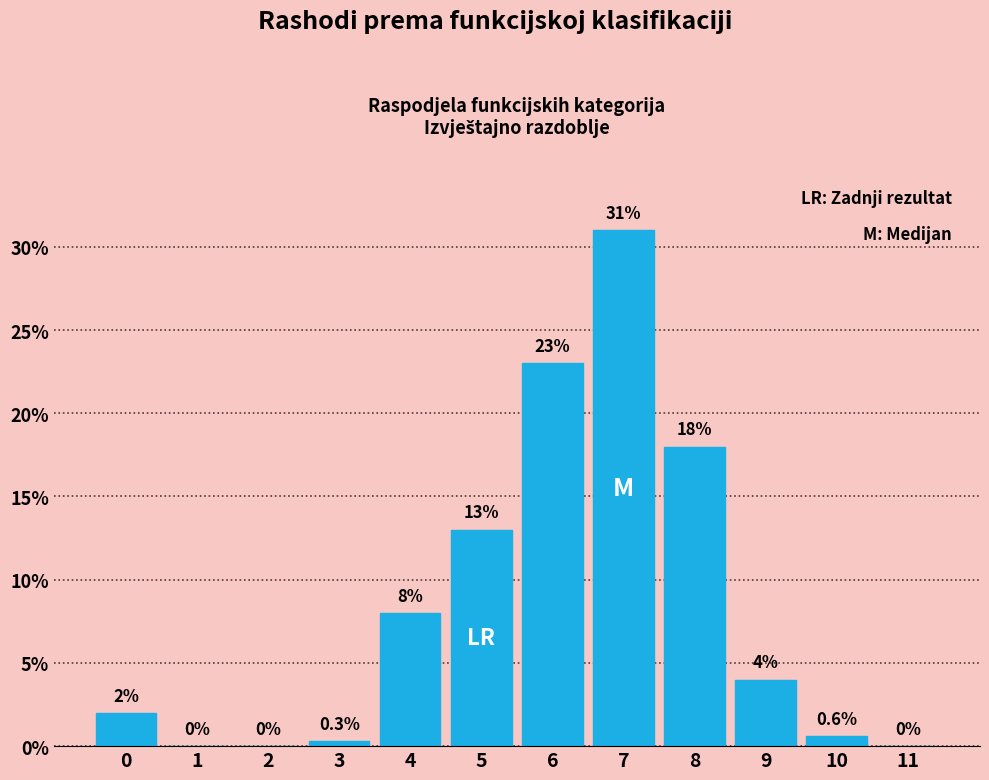

Reading left to right, transcribe all the data shown in this chart.

0=2.0	1=0.0	2=0.0	3=0.3	4=8.0	5=13.0	6=23.0	7=31.0	8=18.0	9=4.0	10=0.6	11=0.0